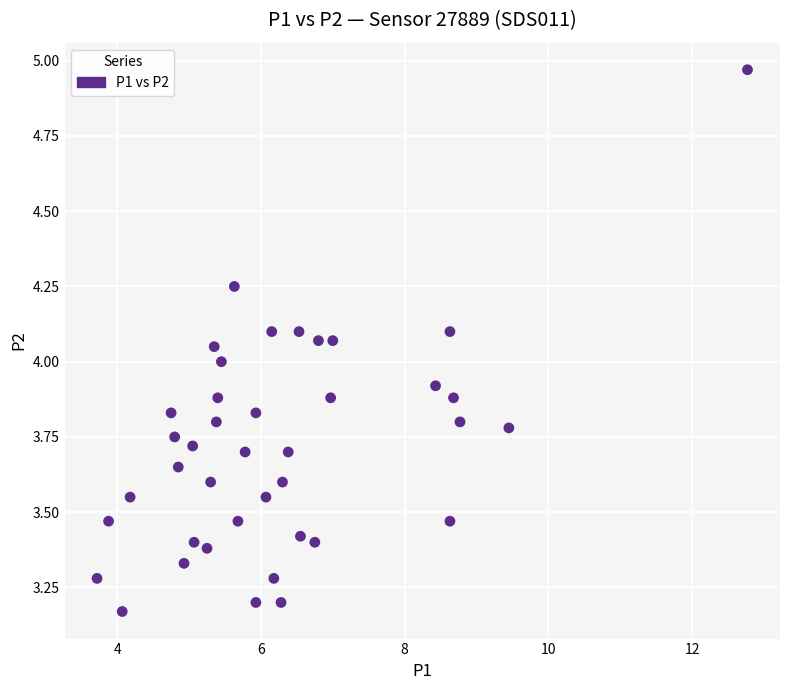

What is the range of Y values (max minus min)?

1.8